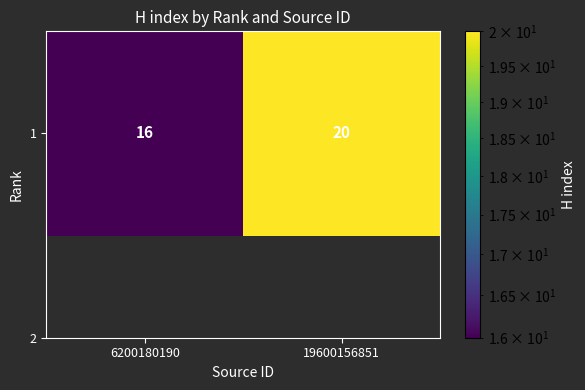

Is it true that the value at 19600156851 is 14?

False